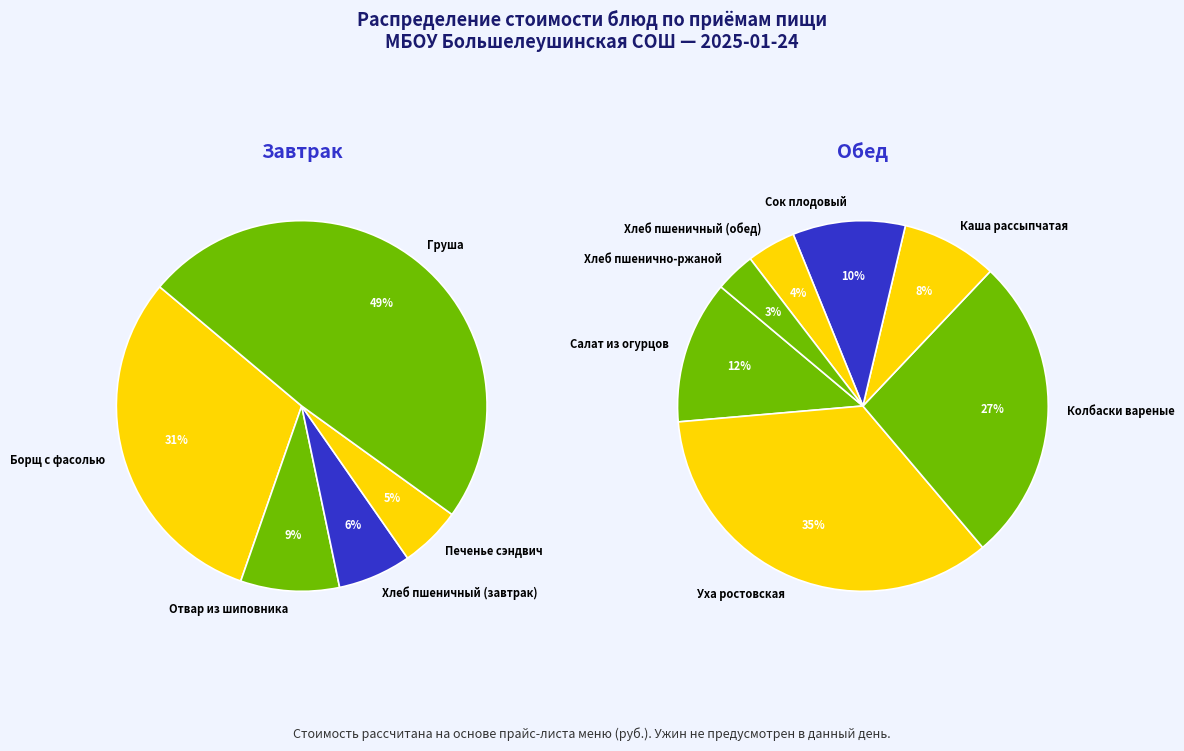

Rank the categories by value from lowest to highest.

Хлеб пшенично-ржаной, Печенье сэндвич, Хлеб пшеничный (завтрак), Хлеб пшеничный (обед), Отвар из шиповника, Каша рассыпчатая, Сок плодовый, Салат из огурцов, Борщ с фасолью, Колбаски вареные, Груша, Уха ростовская